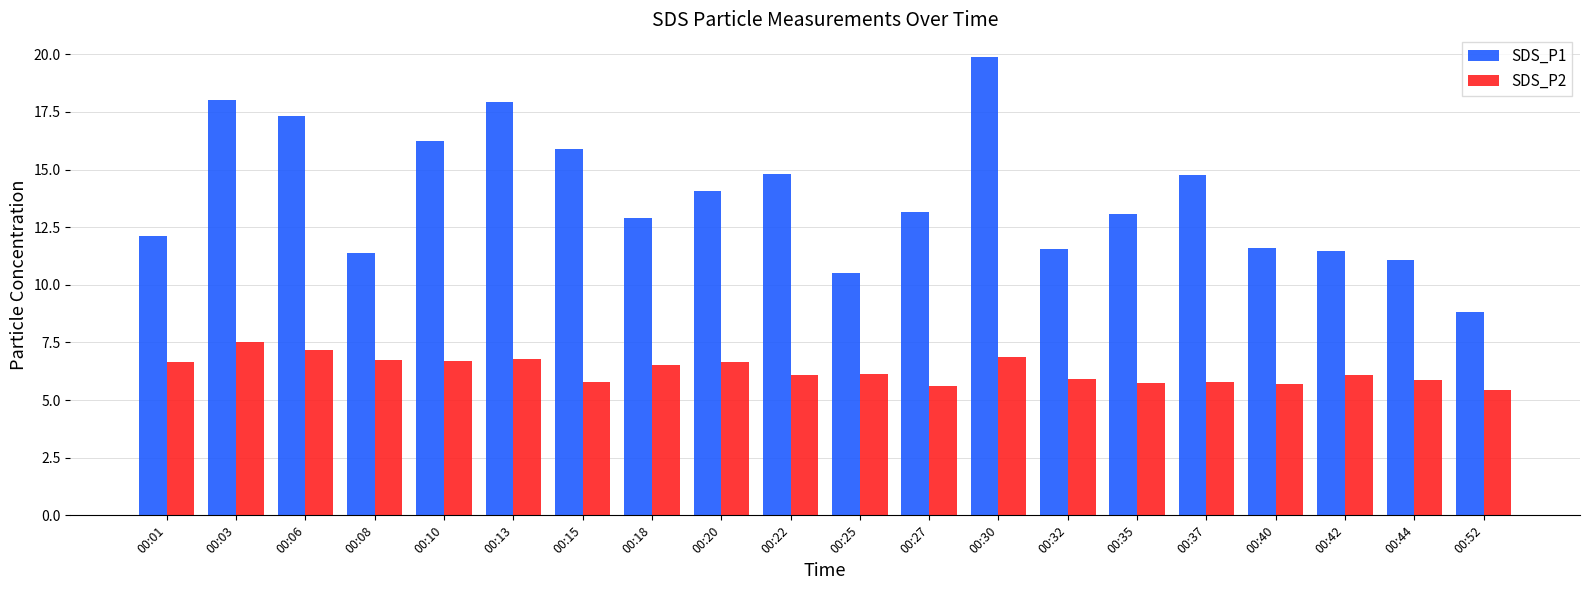

Are the bars horizontal?

No